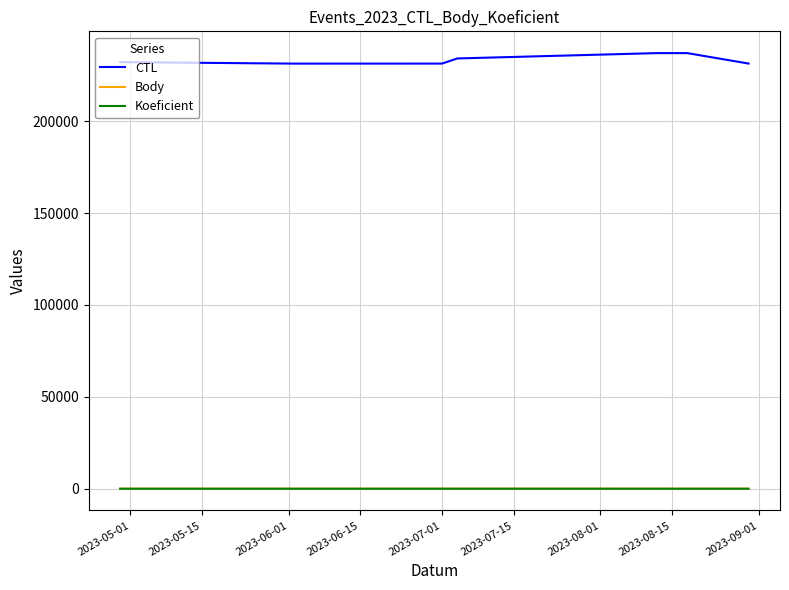

What is the maximum value shown in the chart?

237010.0